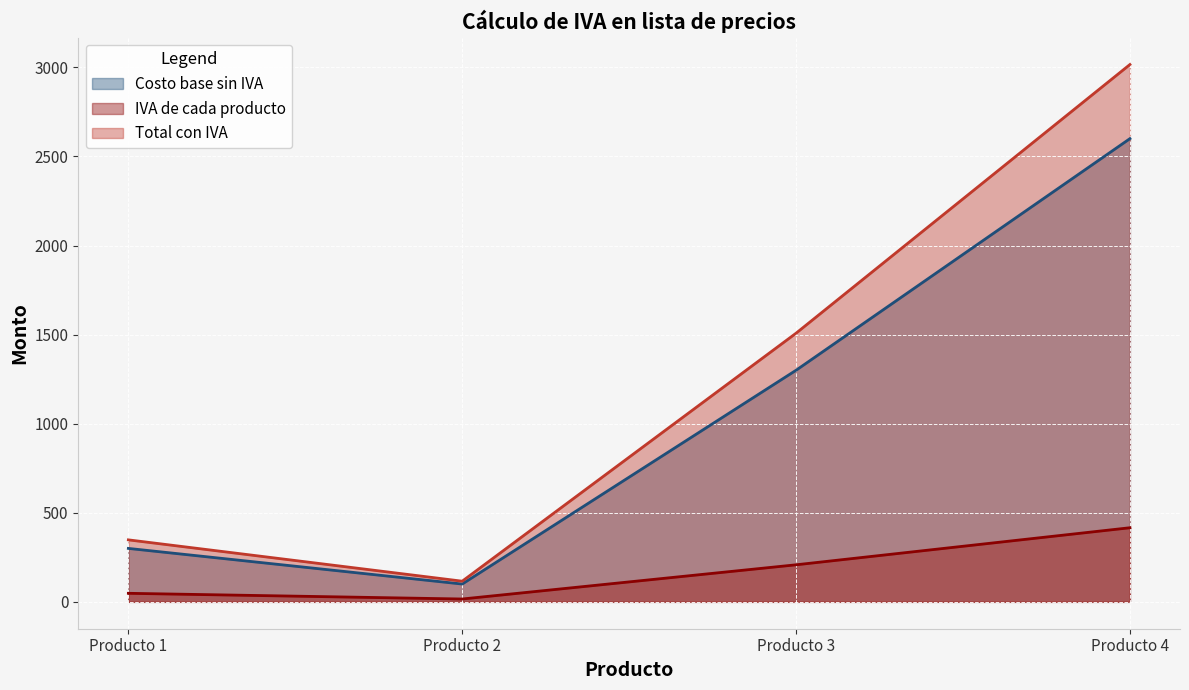

List the series in order of their overall mean, highest first.

Total con IVA, Costo base sin IVA, IVA de cada producto